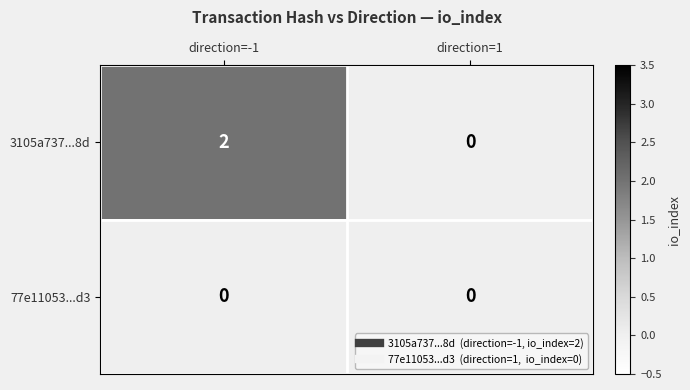

Which series has the widest spread of values?

3105a737...8d